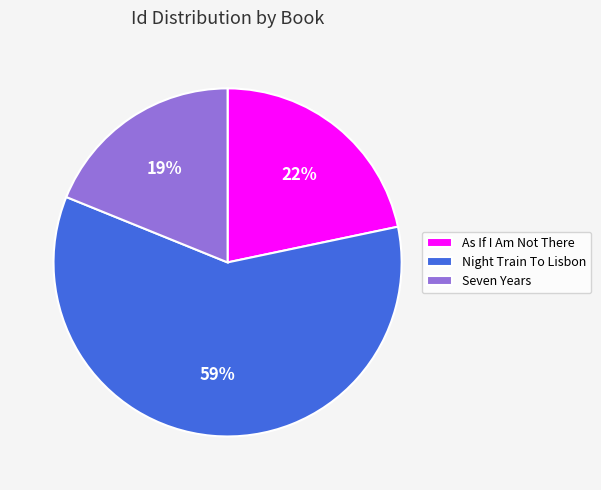

Which slice is the smallest?

Seven Years